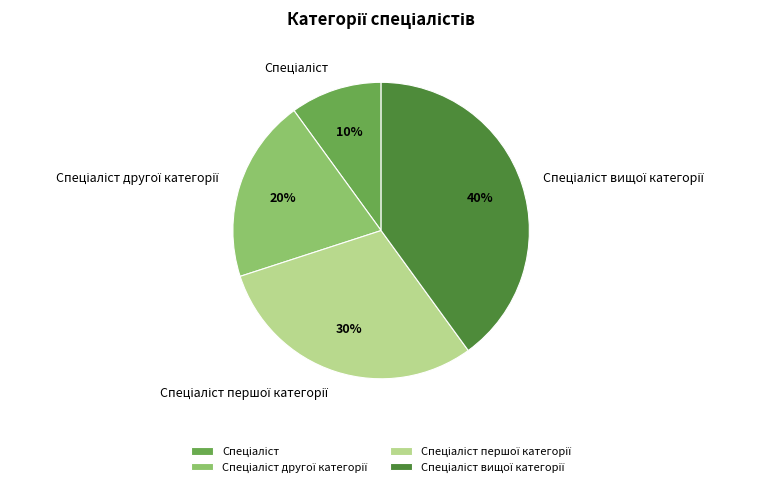

Is there any slice that represents more than half of the pie?

No